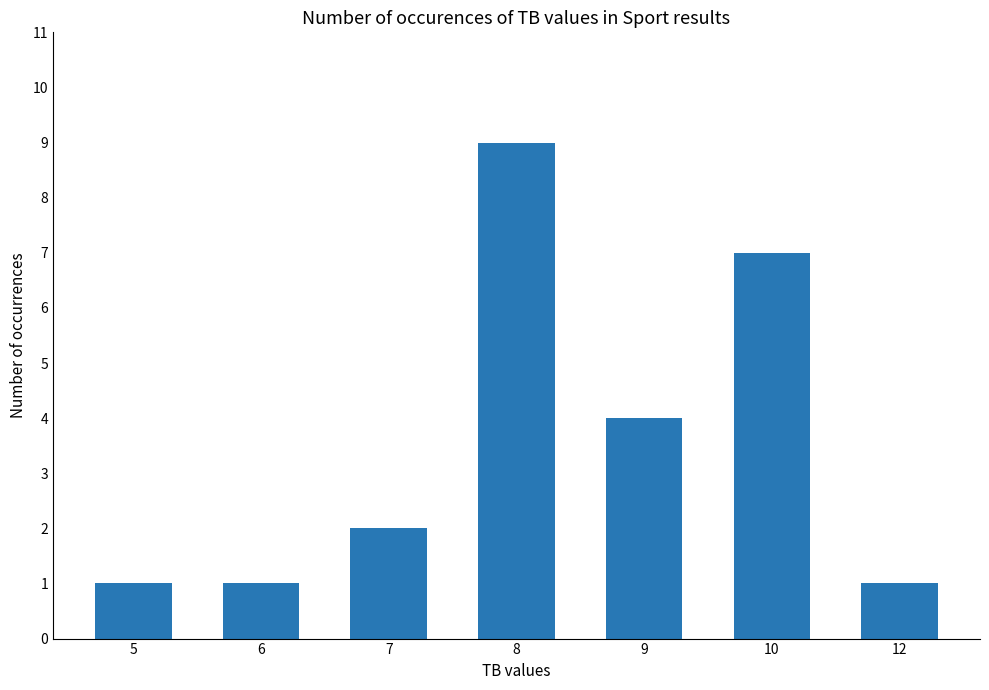

What is the greatest value displayed?

9